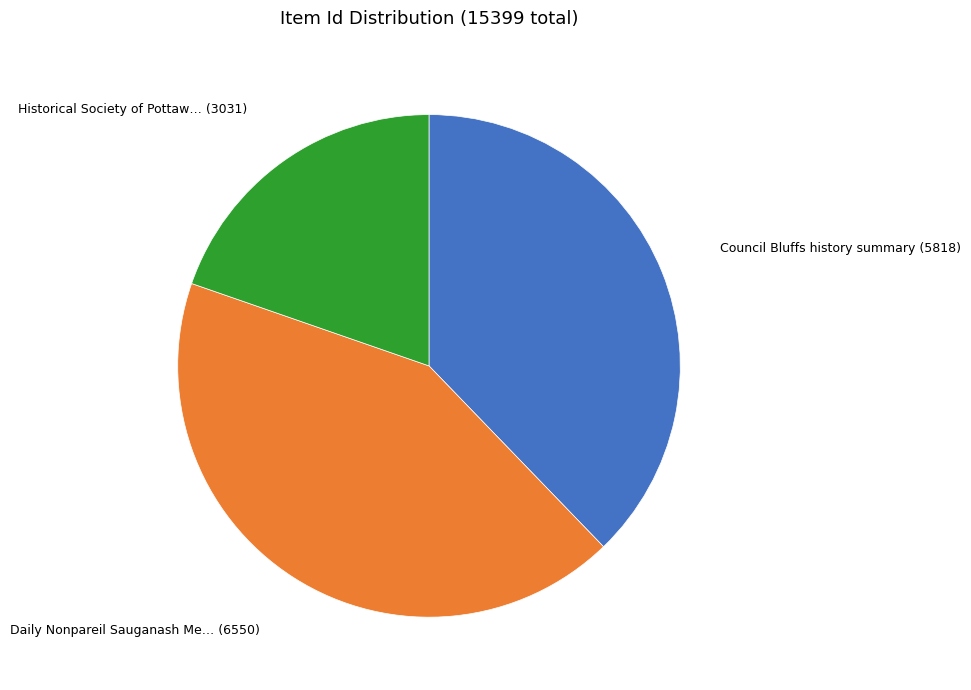

Does any single category account for the majority?

No